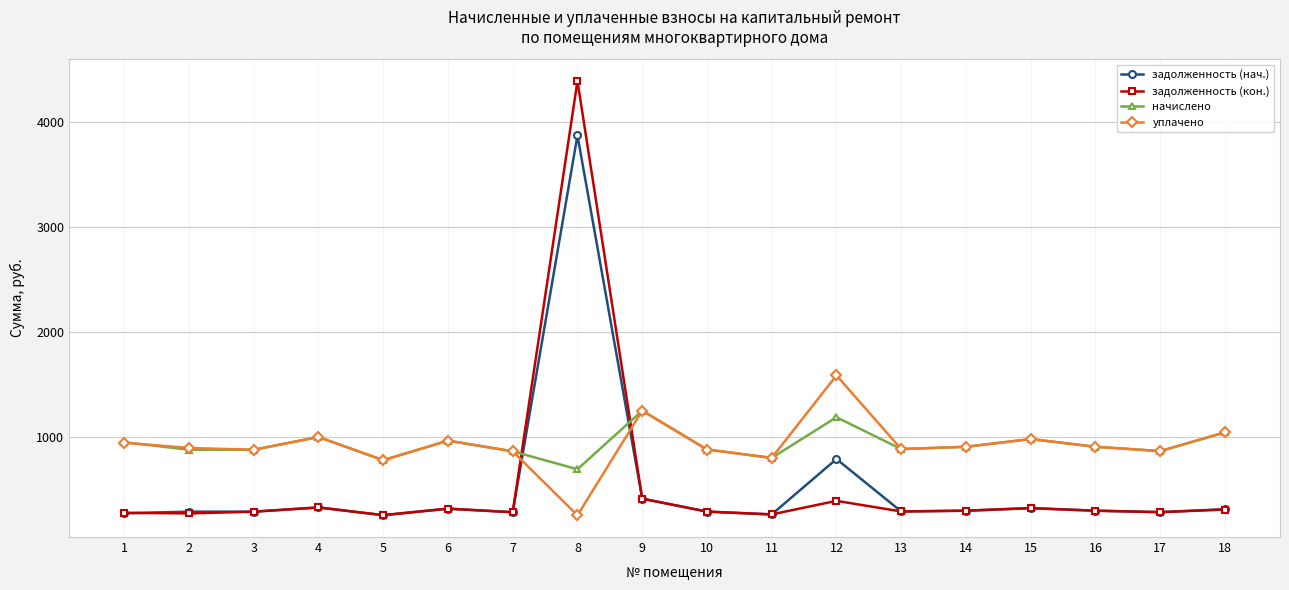

What are all the series names shown in the legend?

задолженность (нач.), задолженность (кон.), начислено, уплачено